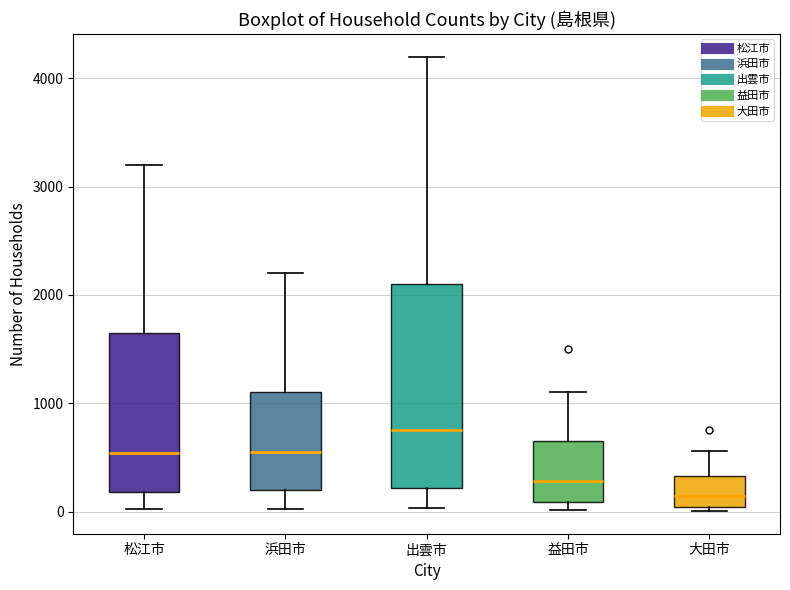

Which box's median line is the lowest?

大田市